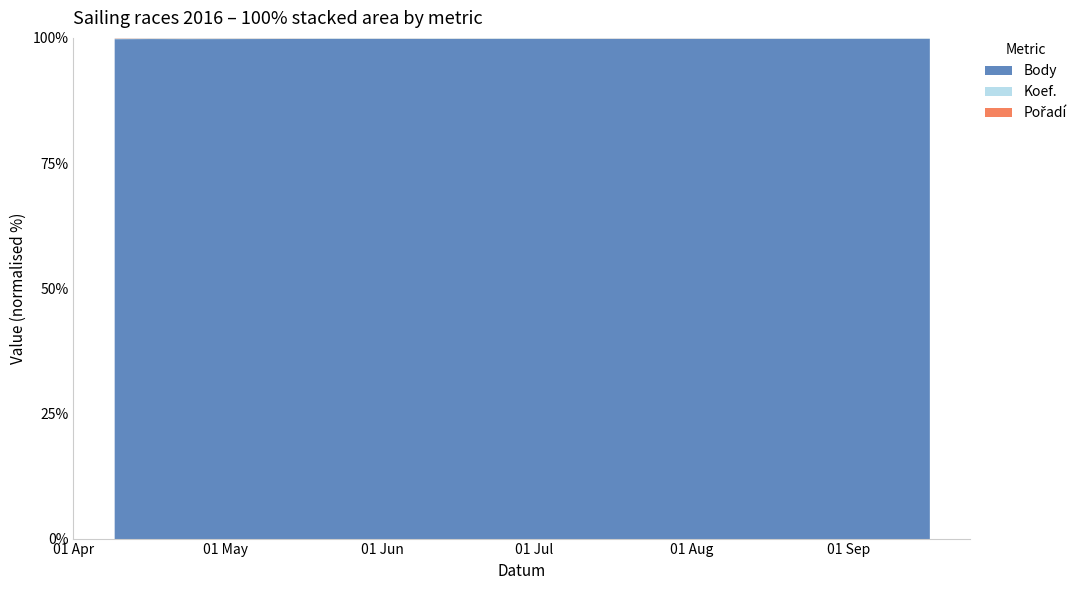

Where does the Body series first go above 6623?

2016-05-21